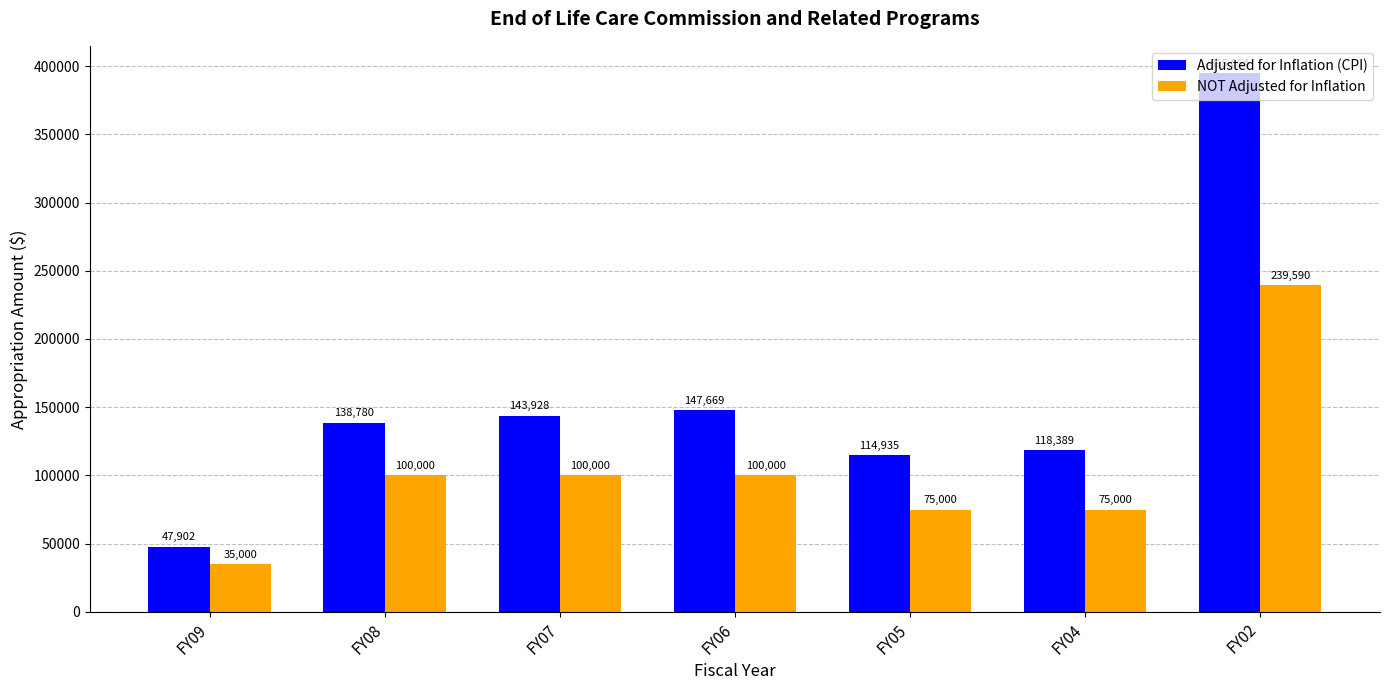

Read the NOT Adjusted for Inflation value at FY09, to the nearest 100.

35000